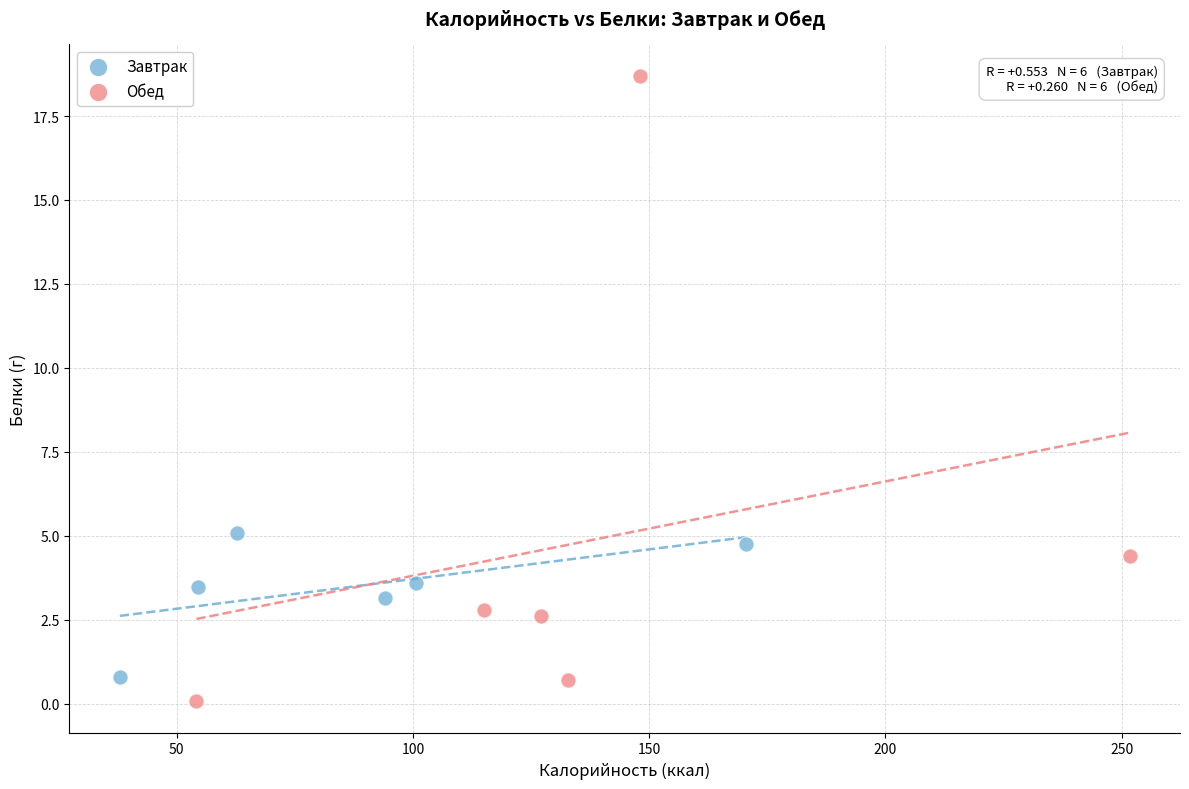

Which series contains the lowest Y value?

Обед